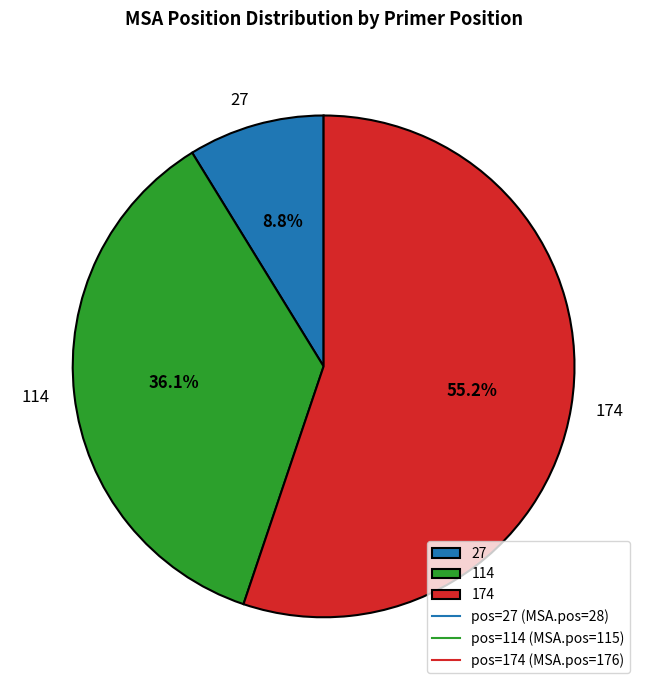

Which slice is the largest?

174